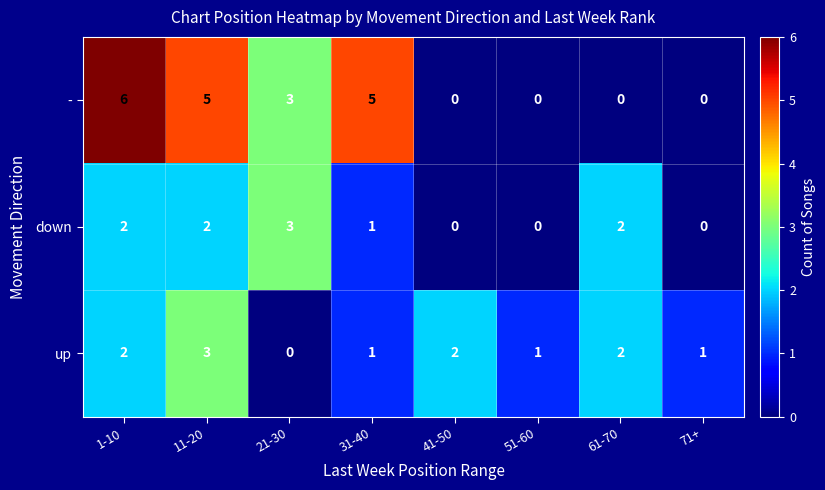

Which category has the highest value across all series?

1-10